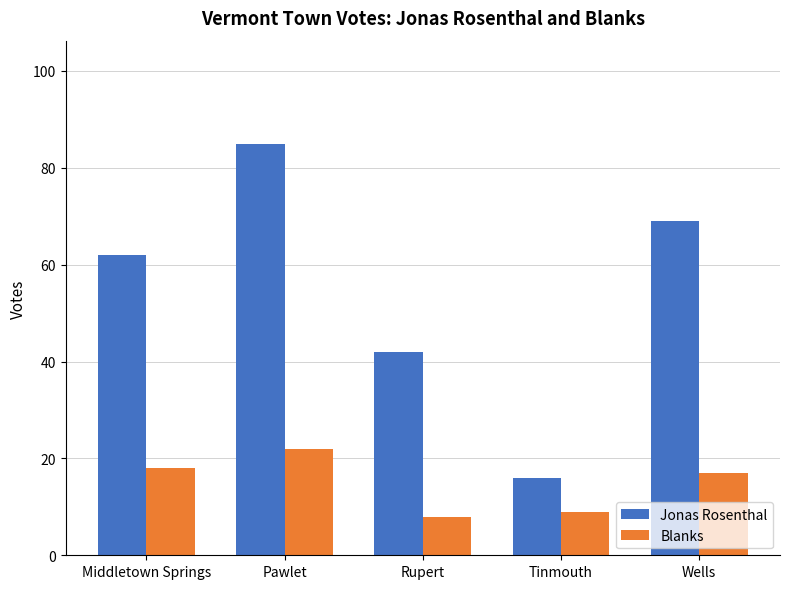

What is the average value of the Blanks series?

15